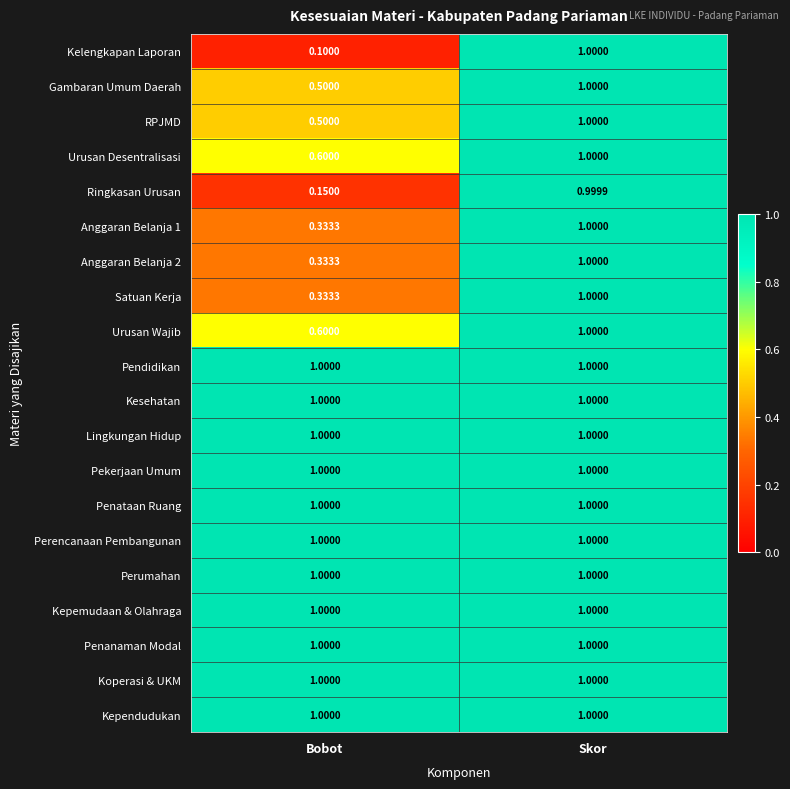

At which category is the sum across all series the highest?

Skor